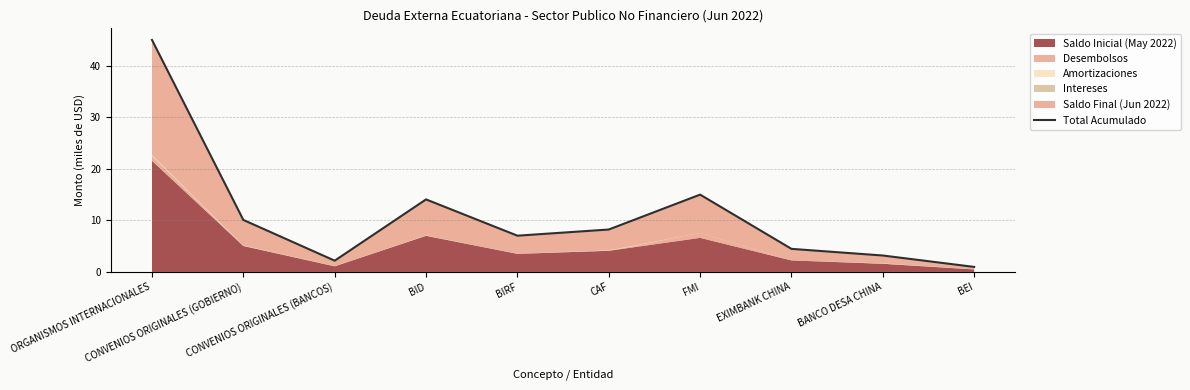

At which category does the data reach its first local peak?

BID